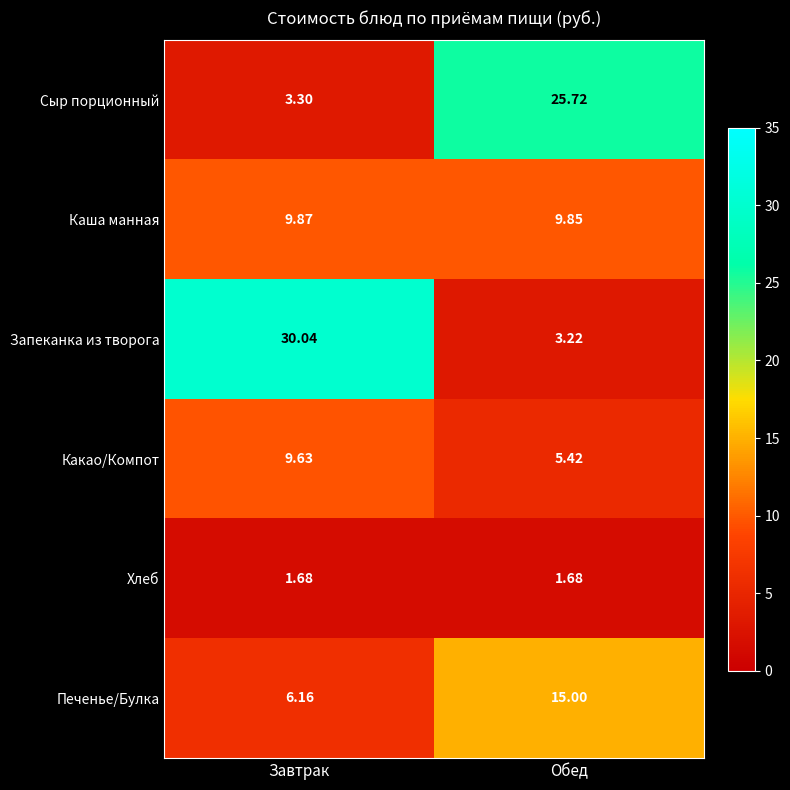

At which label is Печенье/Булка closest to 10?

Завтрак